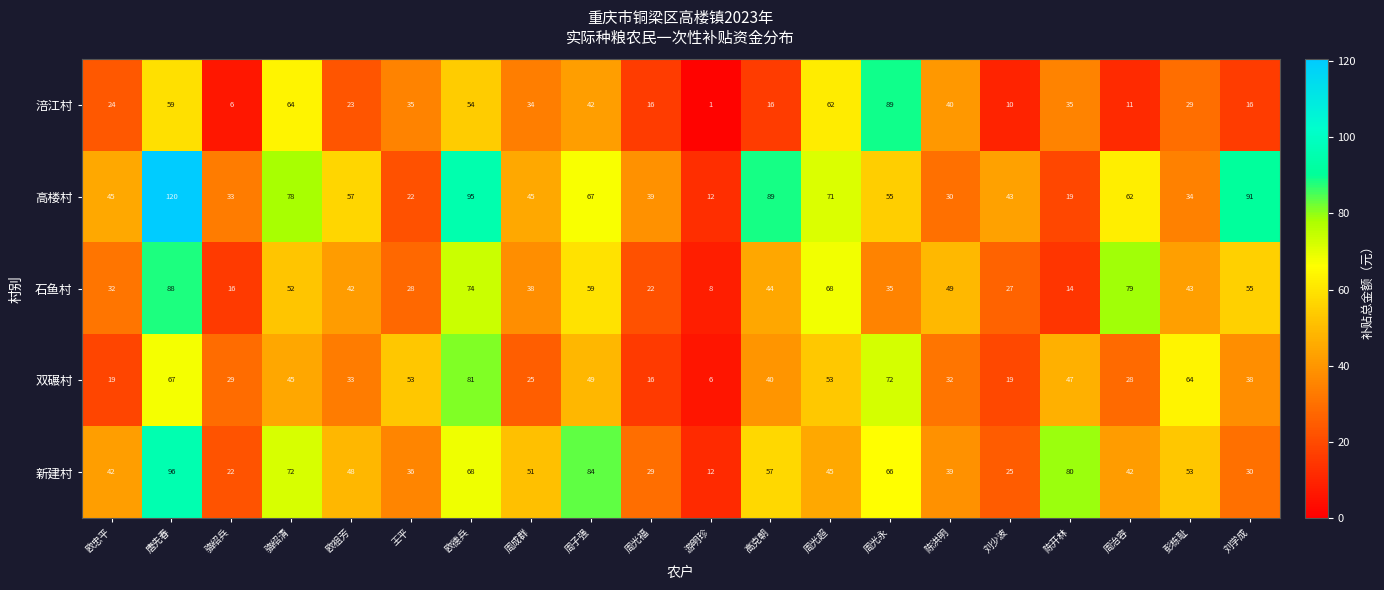

What is the difference between the maximum and minimum values in the 石鱼村 series?

80